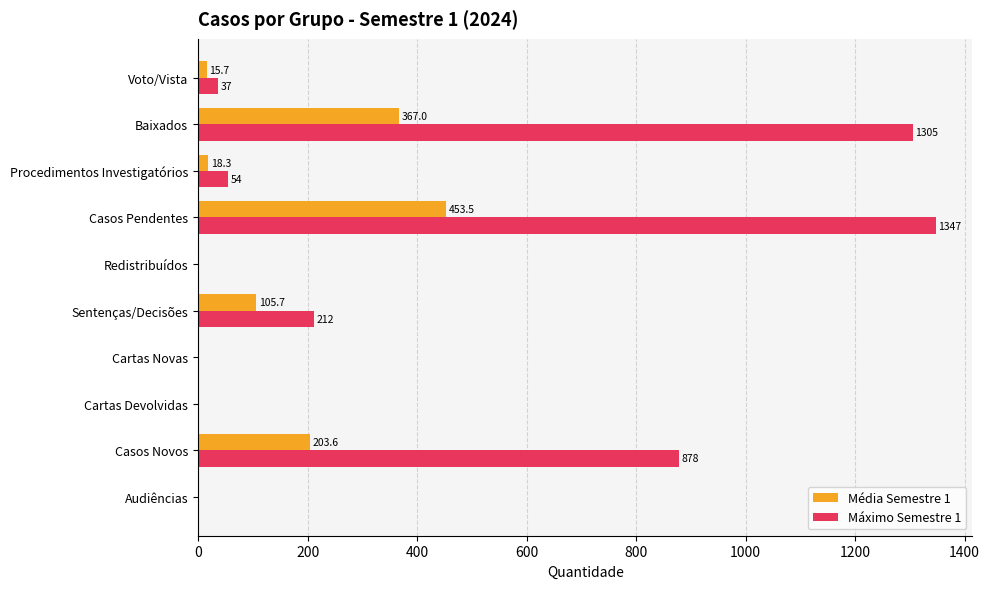

Which series has the largest total across all categories?

Máximo Semestre 1